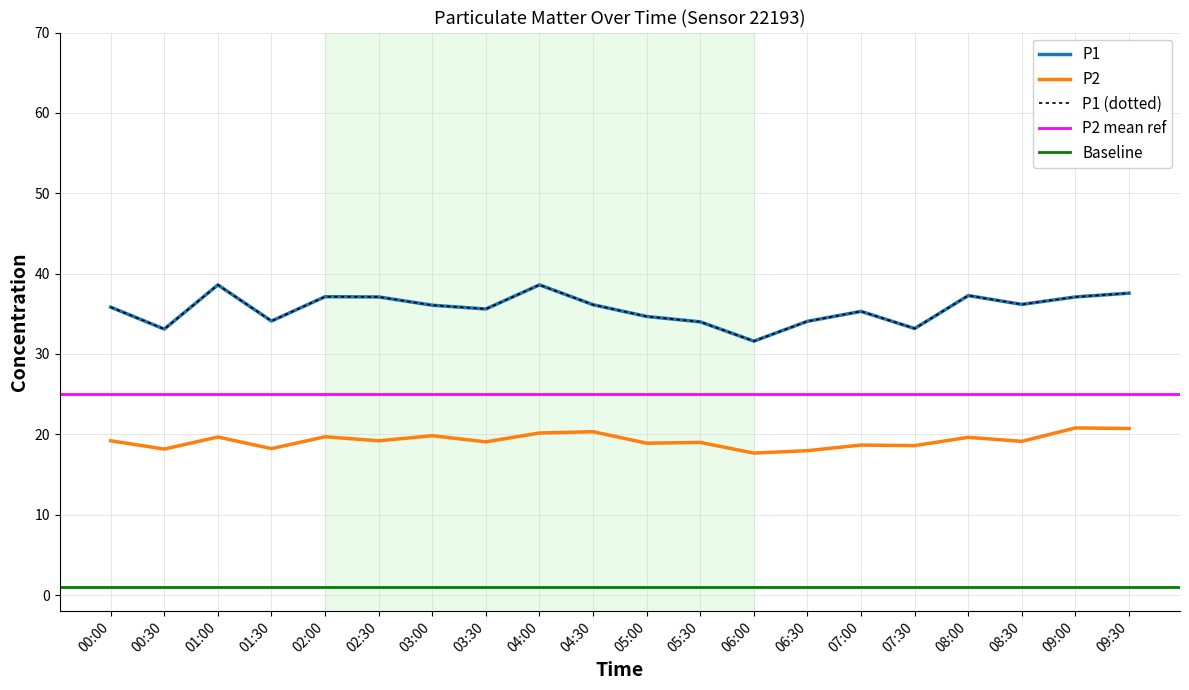

What is the sum of the P2 values at 02:30 and 05:30?

38.2